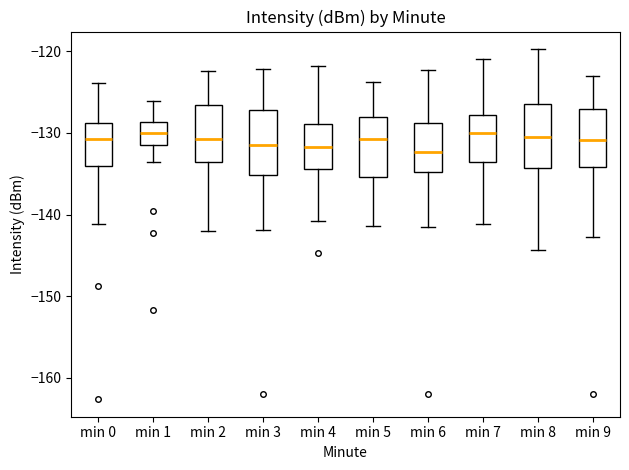

Where does the upper whisker of the box for min 3 end on the y-axis? The values are not printed on the chart, so give them approximately, as read against the axis.

-122